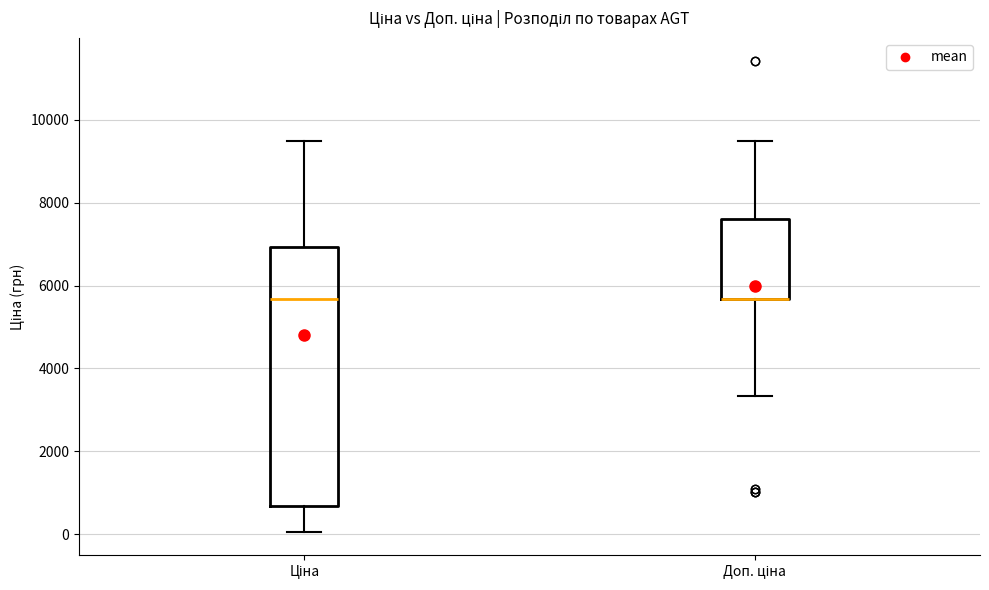

Reading left to right, transcribe this box plot: for each box, give where its median line is, the range the box spans, and where its two whiskers end, as read against the y-axis. The values are not printed on the chart, so give them approximately, as read against the axis.

Ціна: median 5600, box 600 to 7000, whiskers 0 to 9400
Доп. ціна: median 5600 (drawn on the box's lower edge), box 5600 to 7600, whiskers 3400 to 9400